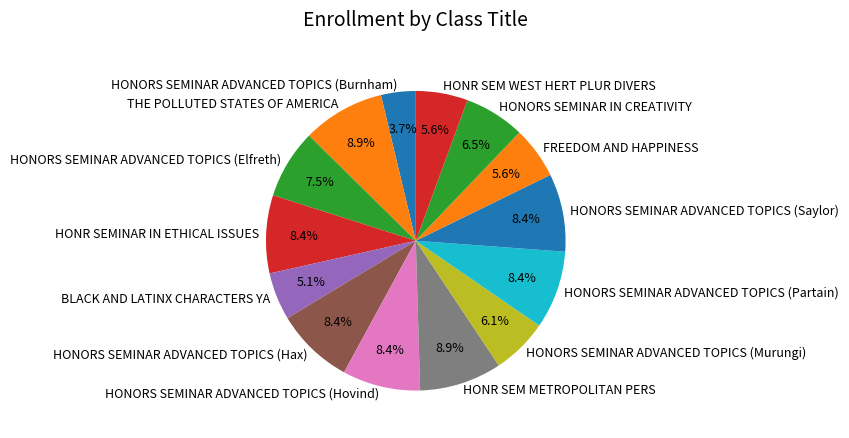

Do HONR SEM METROPOLITAN PERS and HONORS SEMINAR ADVANCED TOPICS (Murungi) together represent more than half of the pie?

No